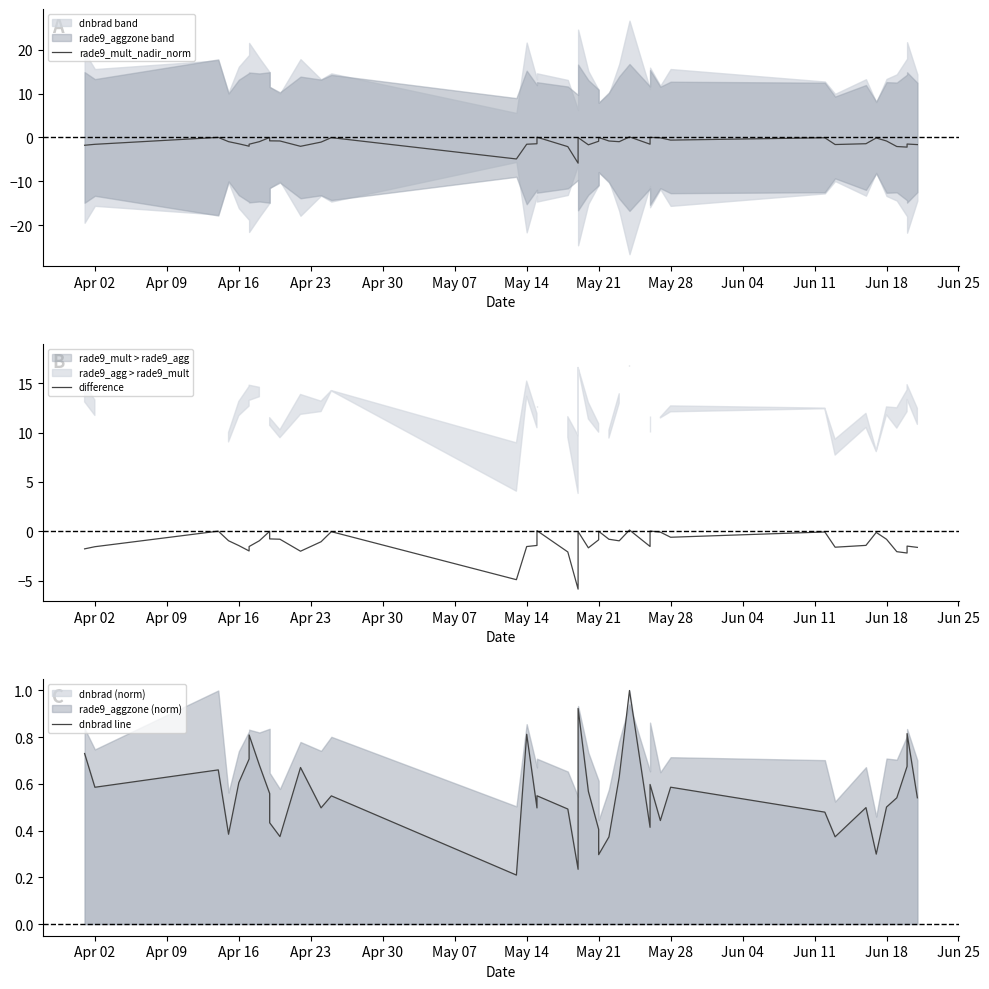

Which series has the largest range (max minus min)?

rade9_mult_nadir_norm